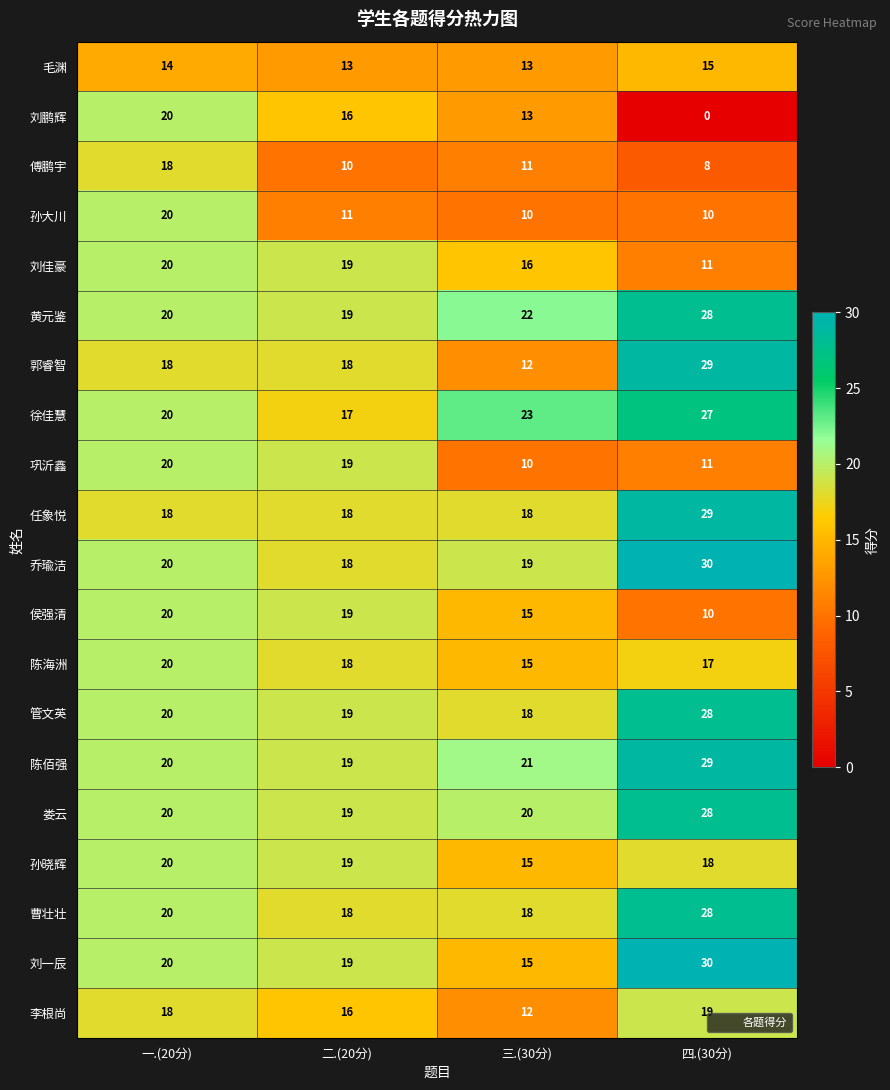

Which series has the largest range (max minus min)?

刘鹏辉